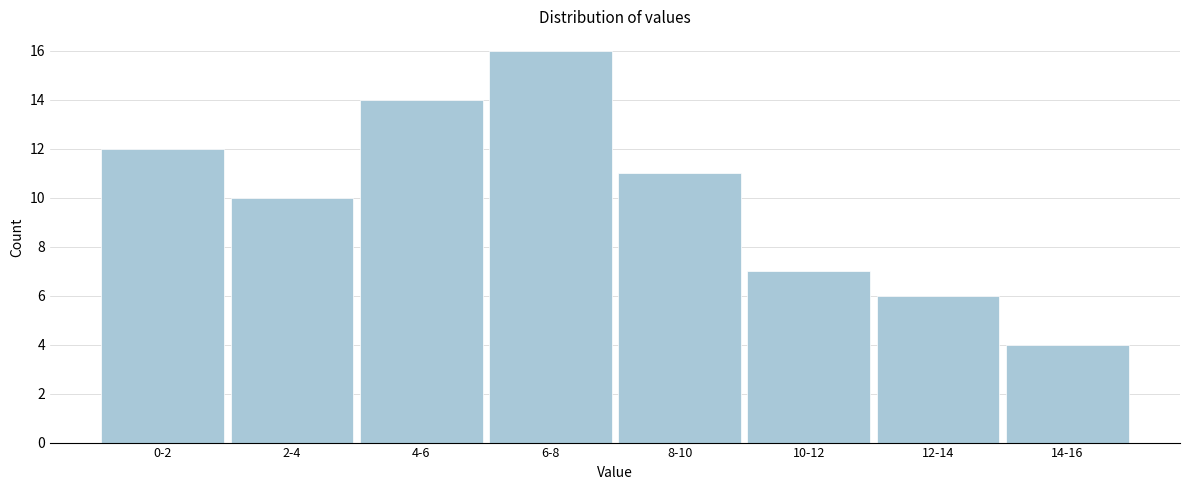

Reading right to left, what are all the values shown in this chart?

4	6	7	11	16	14	10	12